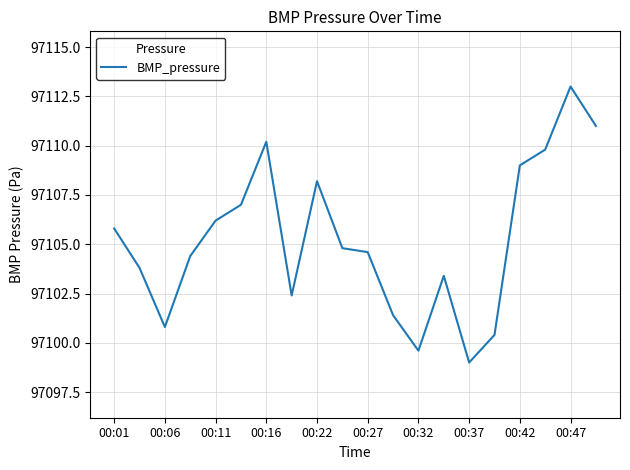

What is the minimum value shown in the chart?

97099.0